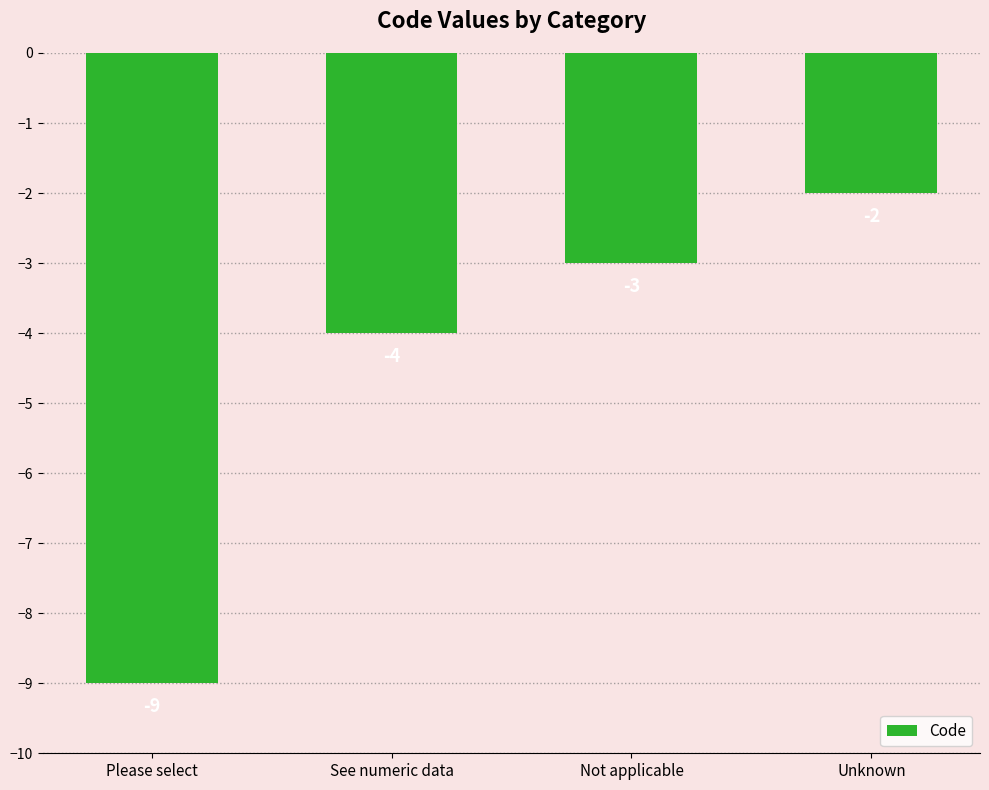

Is it true that the value at See numeric data is -1?

False